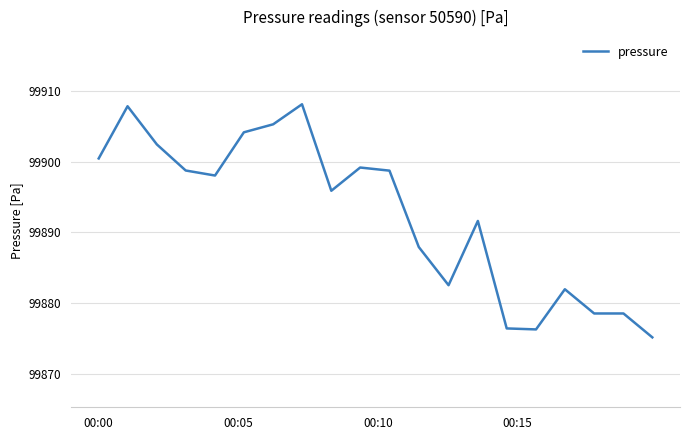

What is the minimum value shown in the chart?

99875.2